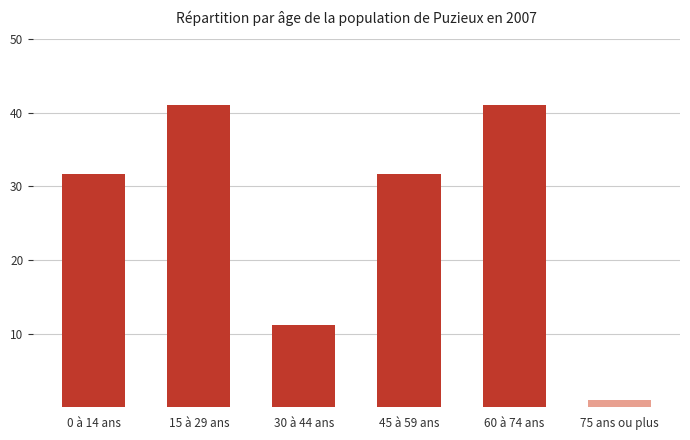

What value does the data have at 60 à 74 ans?

41.0